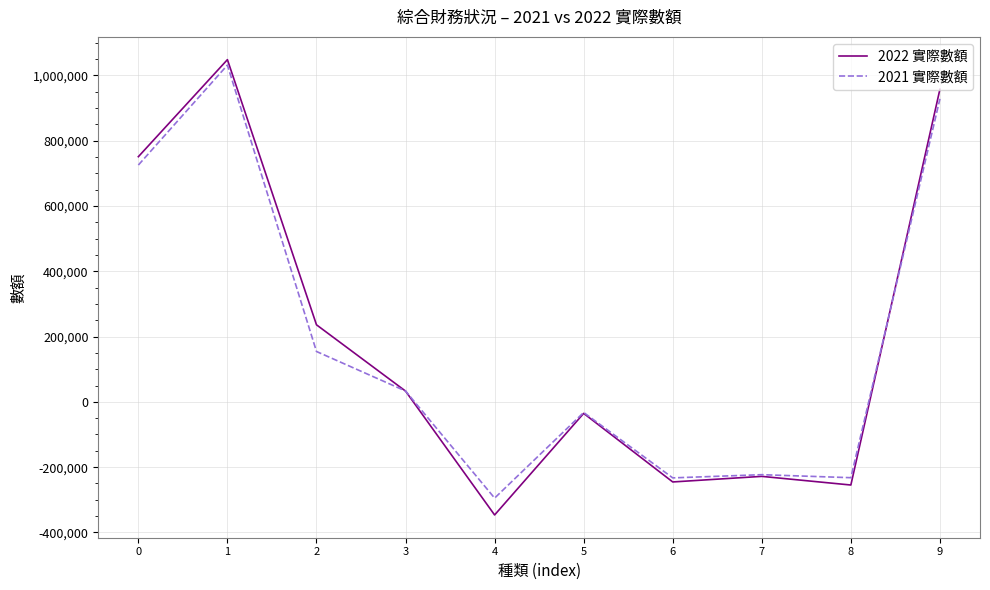

Which series has the widest spread of values?

2022 實際數額